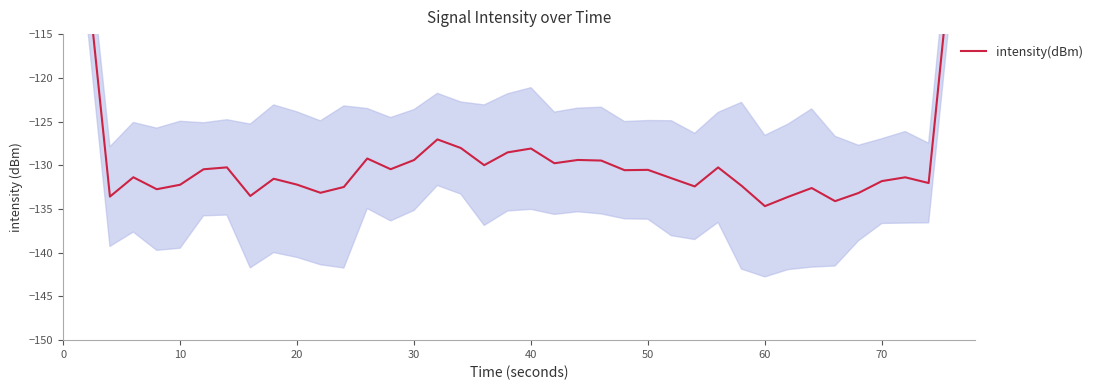

Count the number of values greater than -130.

14